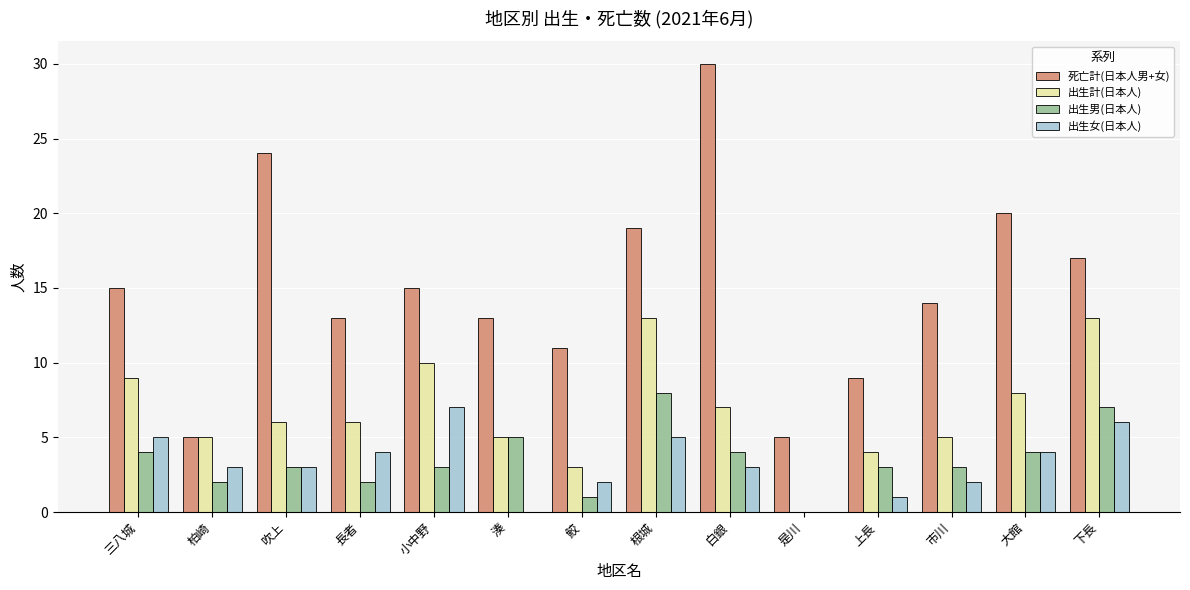

What is the total value across all series at 白銀?

44